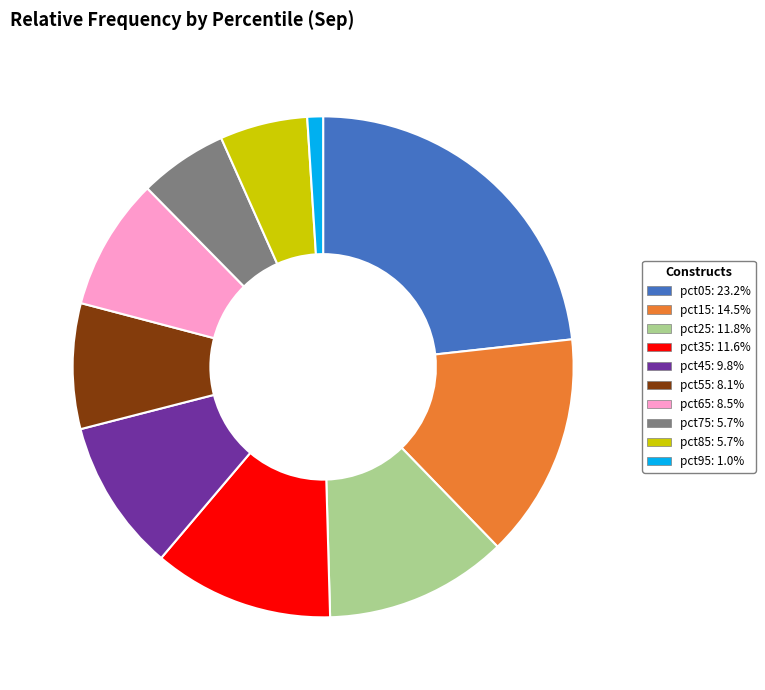

Do pct75 and pct85 together represent more than half of the pie?

No